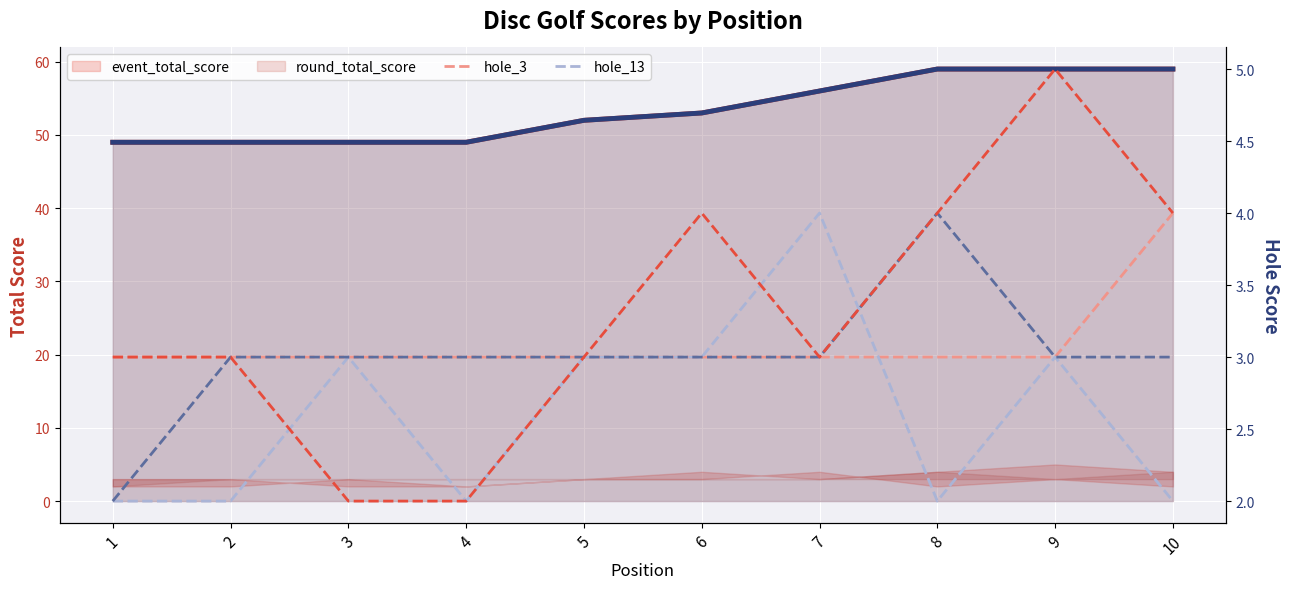

What is the value of the hole_5 point at the 1st from the left?

2